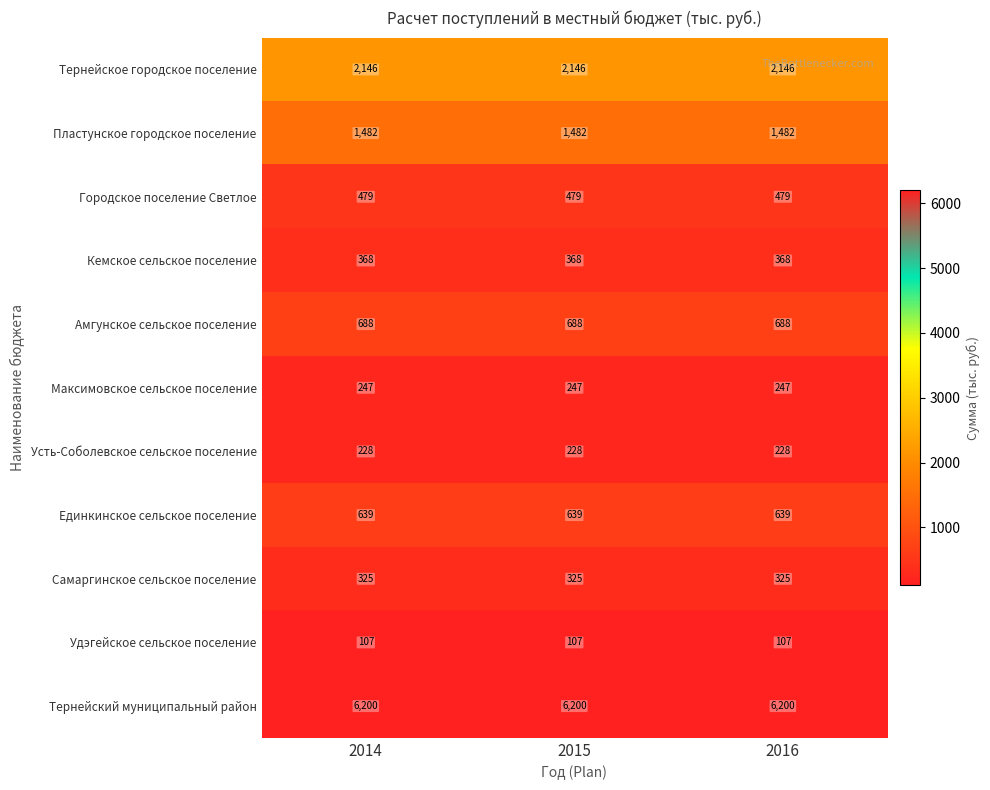

What is the spread (max minus min) of values at 2015?

6093